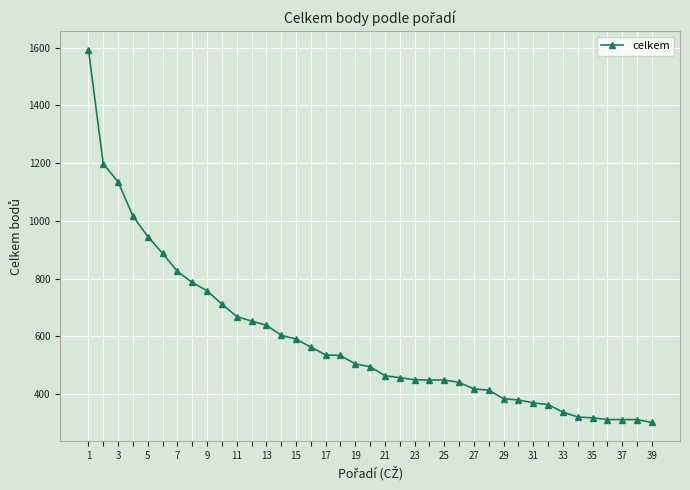

What is the value of the 39th point from the left?

302